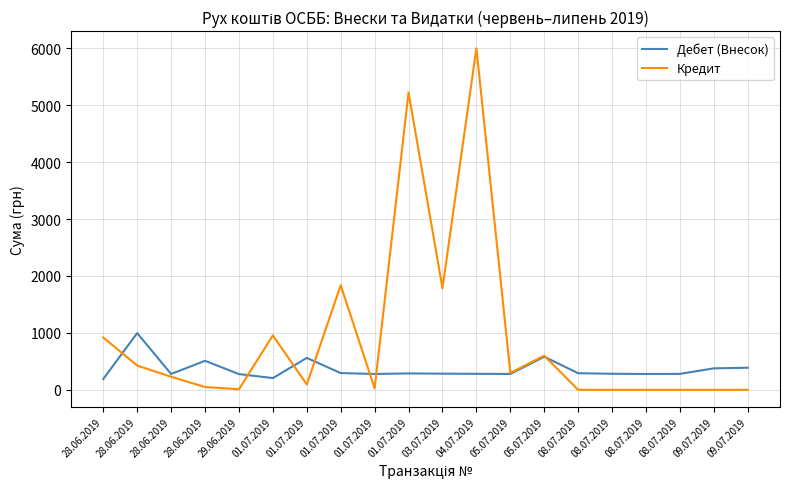

True or false: Дебет (Внесок) has a value of 280.0 at 08.07.2019.

True